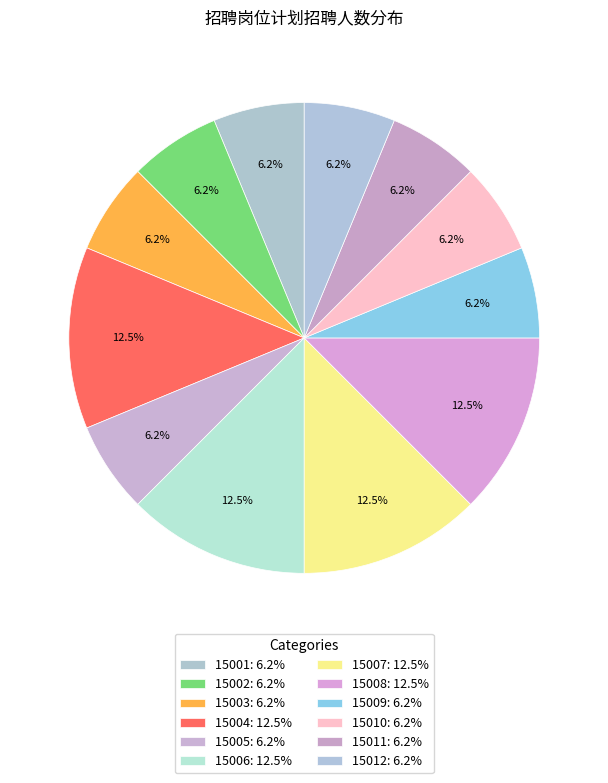

To the nearest percent, what percentage of the pie is 15005?

6%